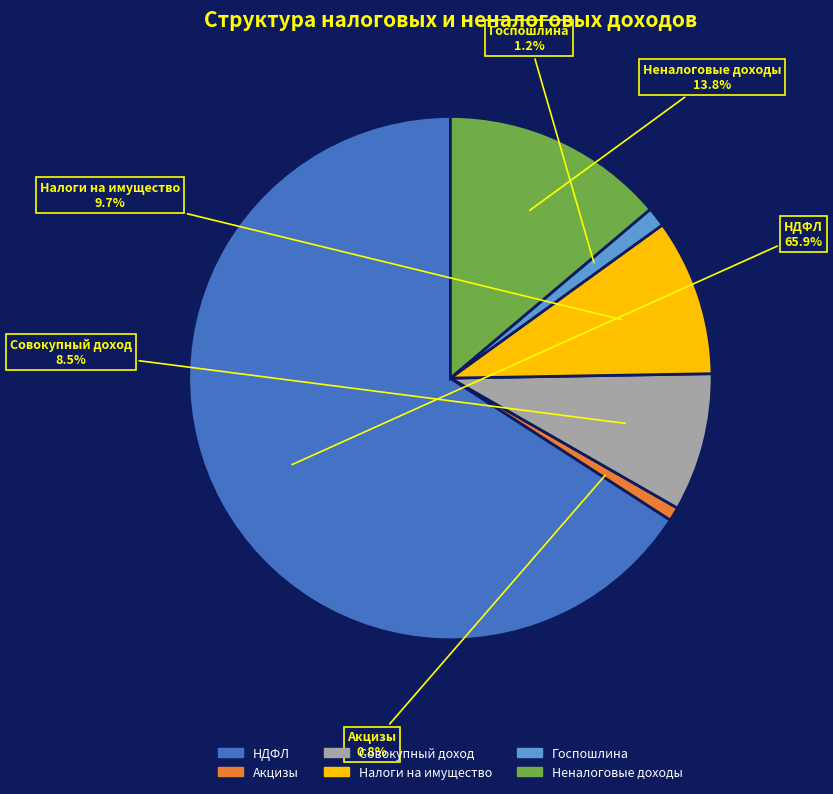

Does any single category account for the majority?

Yes